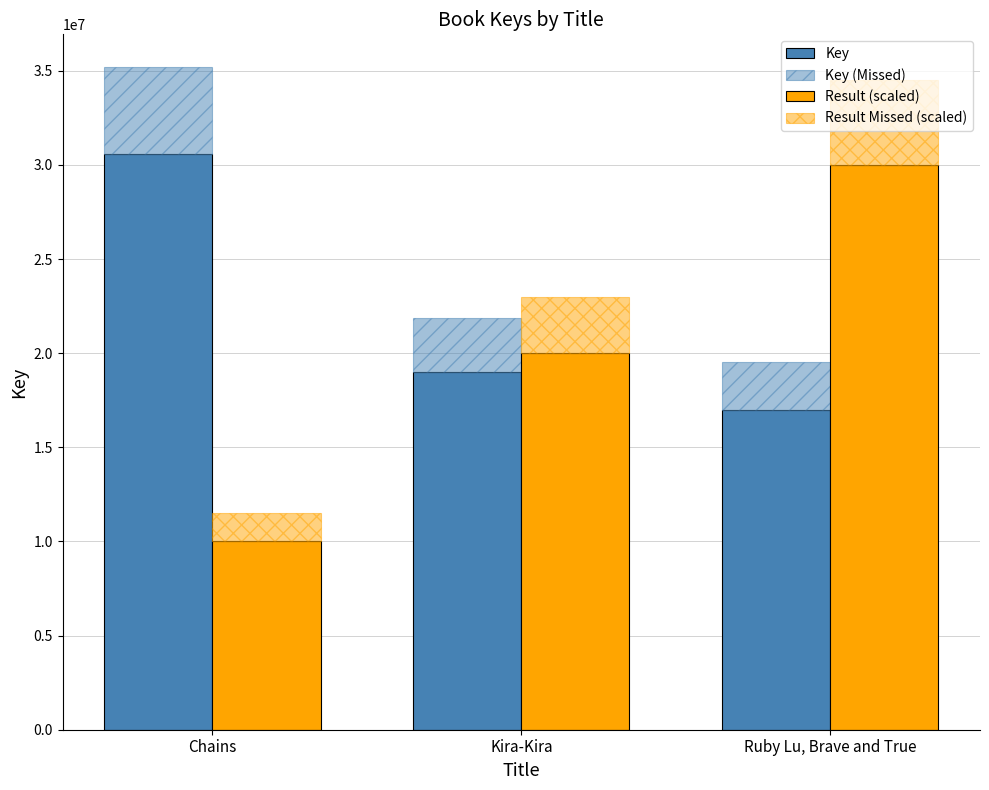

Reading right to left, extract all data points from this chart.

Key: 16974023.0	19010668.0	30585656.0
Key (Missed): 2546103.4	2851600.2	4587848.4
Result (scaled): 30000000.0	20000000.0	10000000.0
Result Missed (scaled): 4500000.0	3000000.0	1500000.0